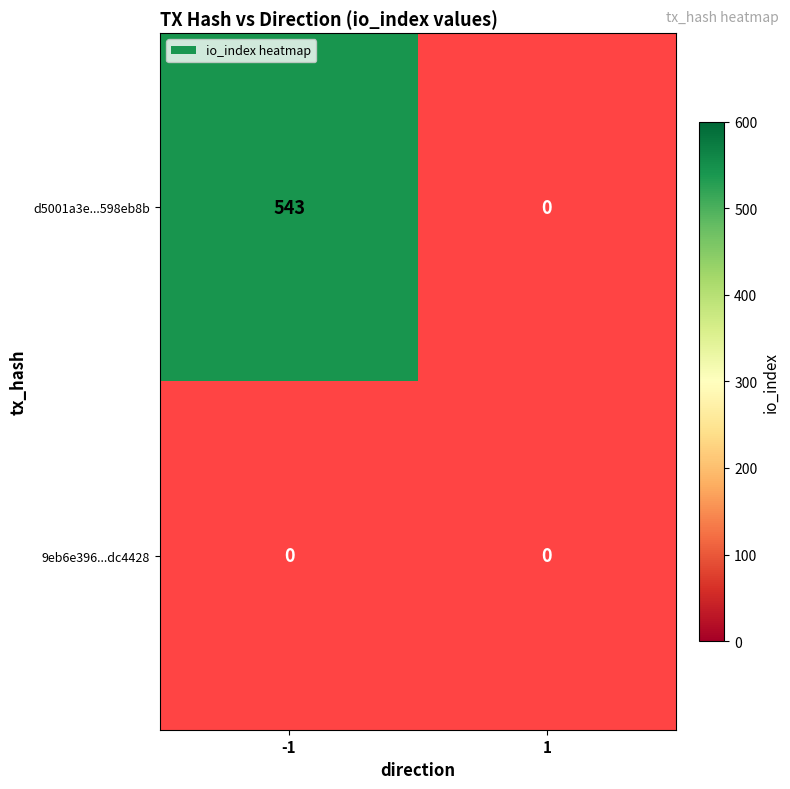

How many distinct data groups are displayed?

2